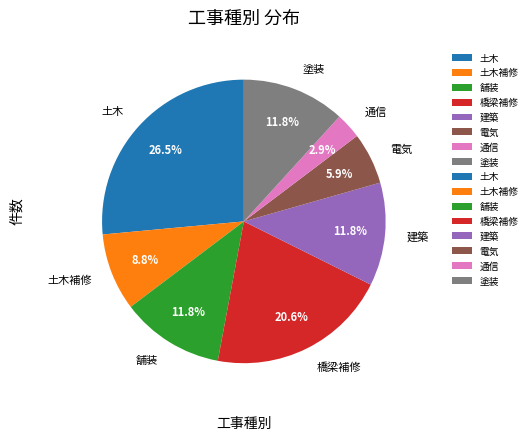

Combined, do 舗装 and 電気 account for over 50%?

No